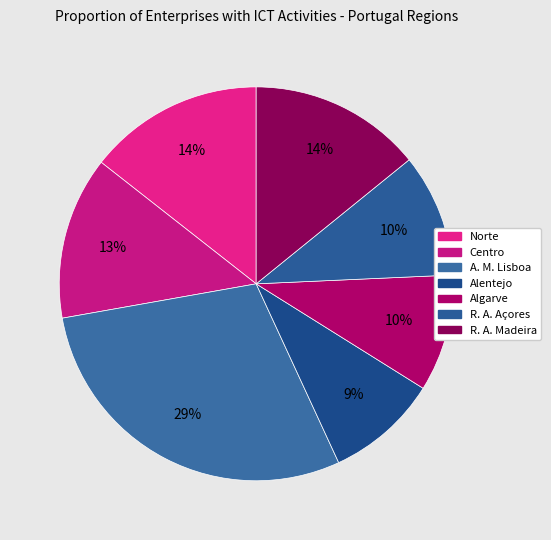

Rank the categories by value from highest to lowest.

A. M. Lisboa, Norte, R. A. Madeira, Centro, R. A. Açores, Algarve, Alentejo